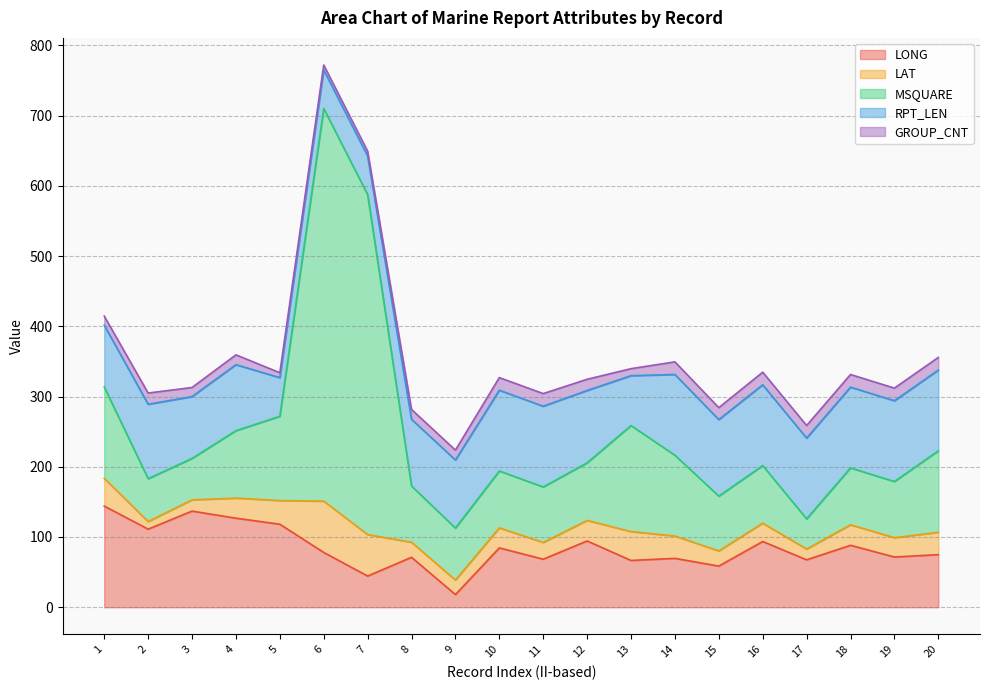

In GROUP_CNT, how many points are lower than both neighbors (excluding endpoints)?

3